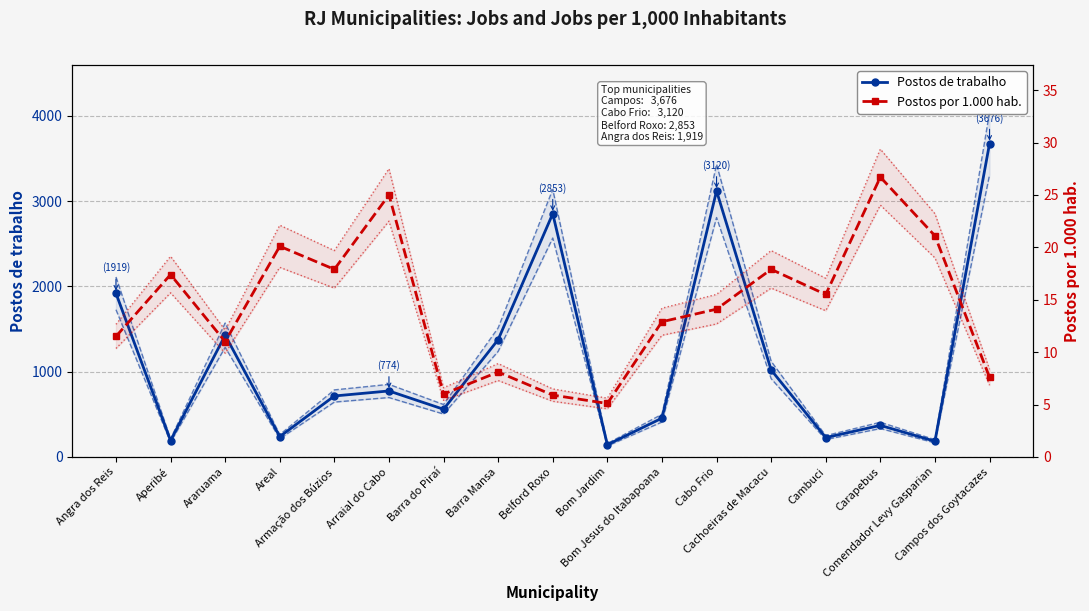

True or false: Postos por 1.000 hab. has a value of 11.0 at Campos dos Goytacazes.

False